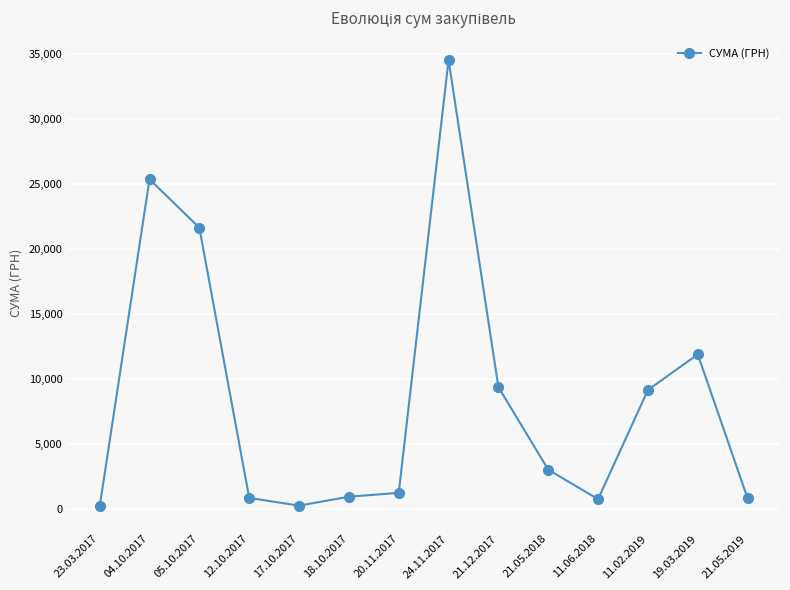

What is the label of the 4th point from the left?

12.10.2017